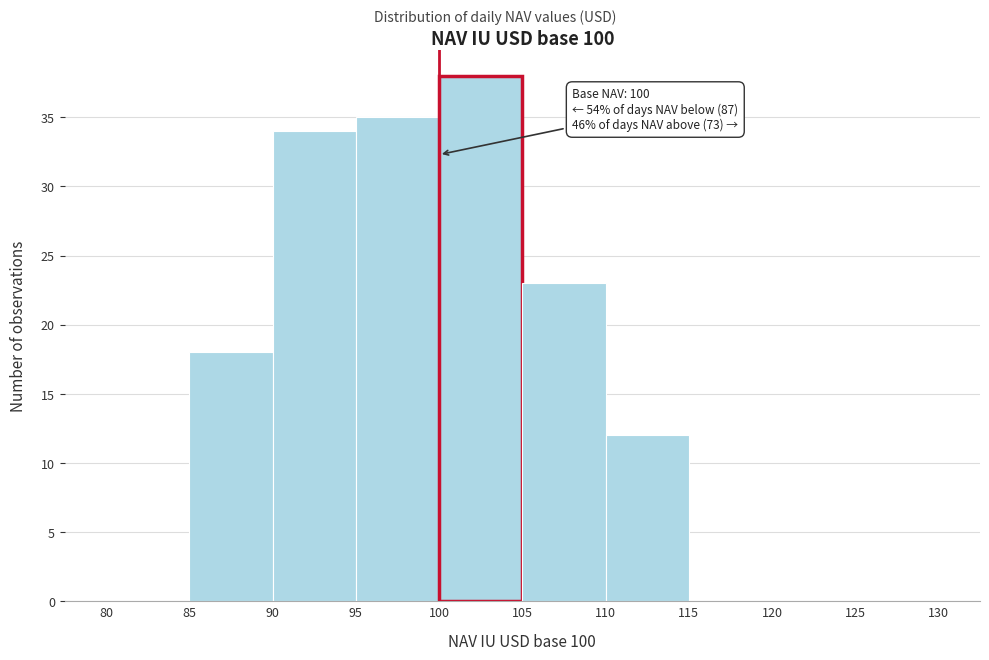

Which range on the x-axis has the tallest bar?

100 to 105